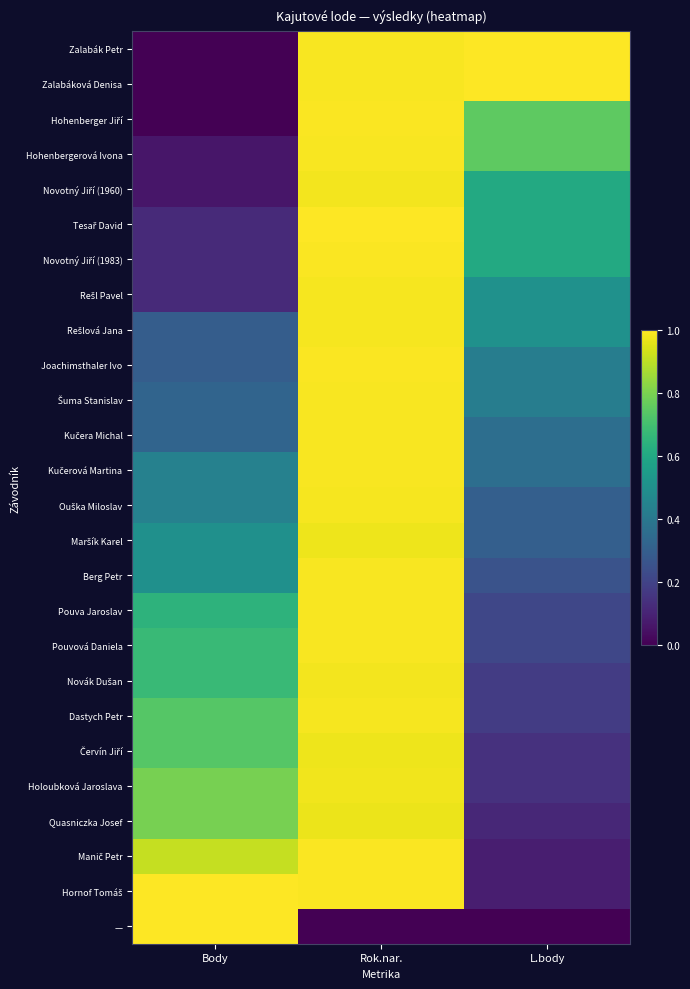

How many categories are shown in the chart?

3